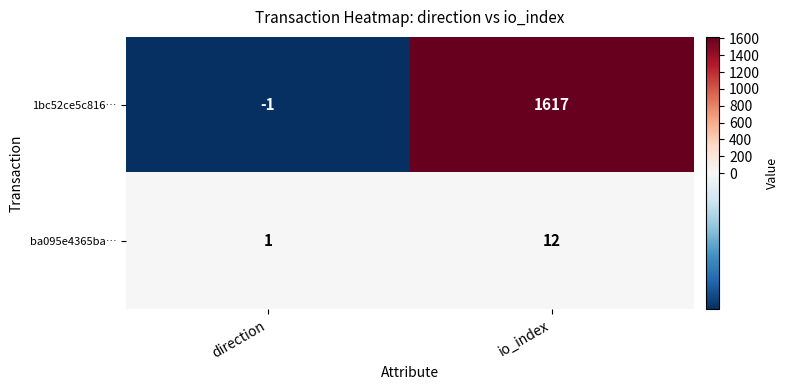

How many values in the 1bc52ce5c816… series are below 1617?

1